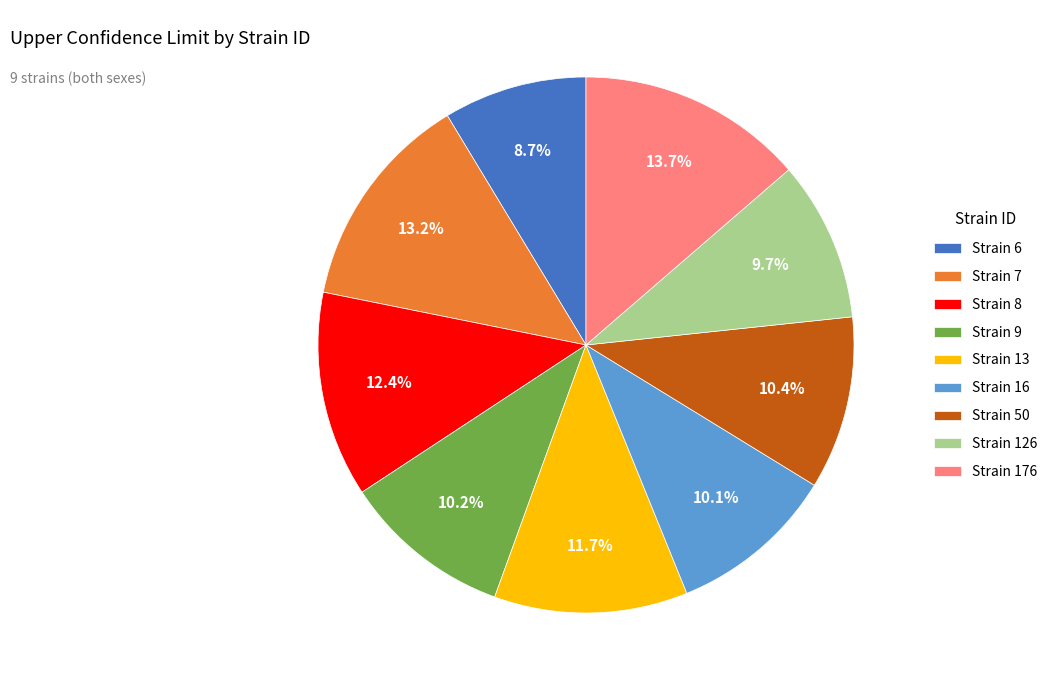

How many segments does this pie chart have?

9